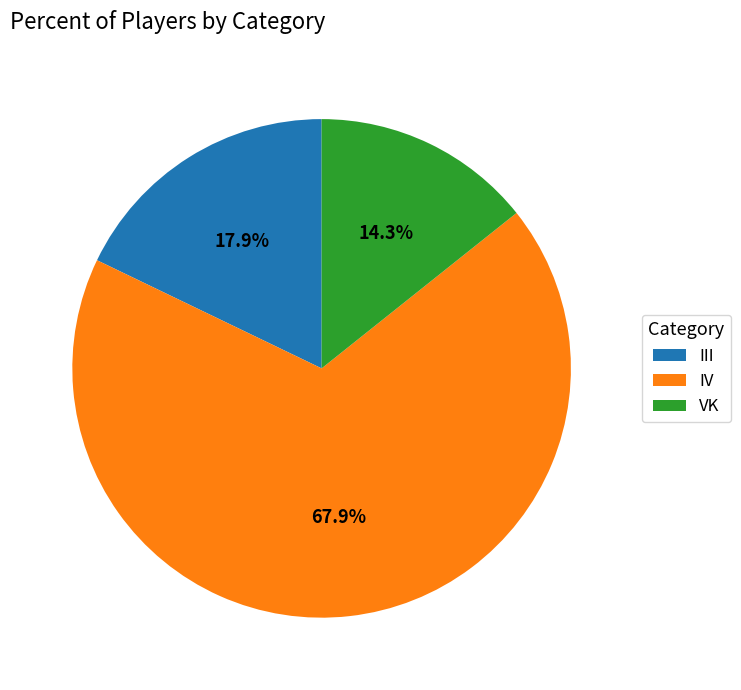

Count the number of slices in the pie.

3